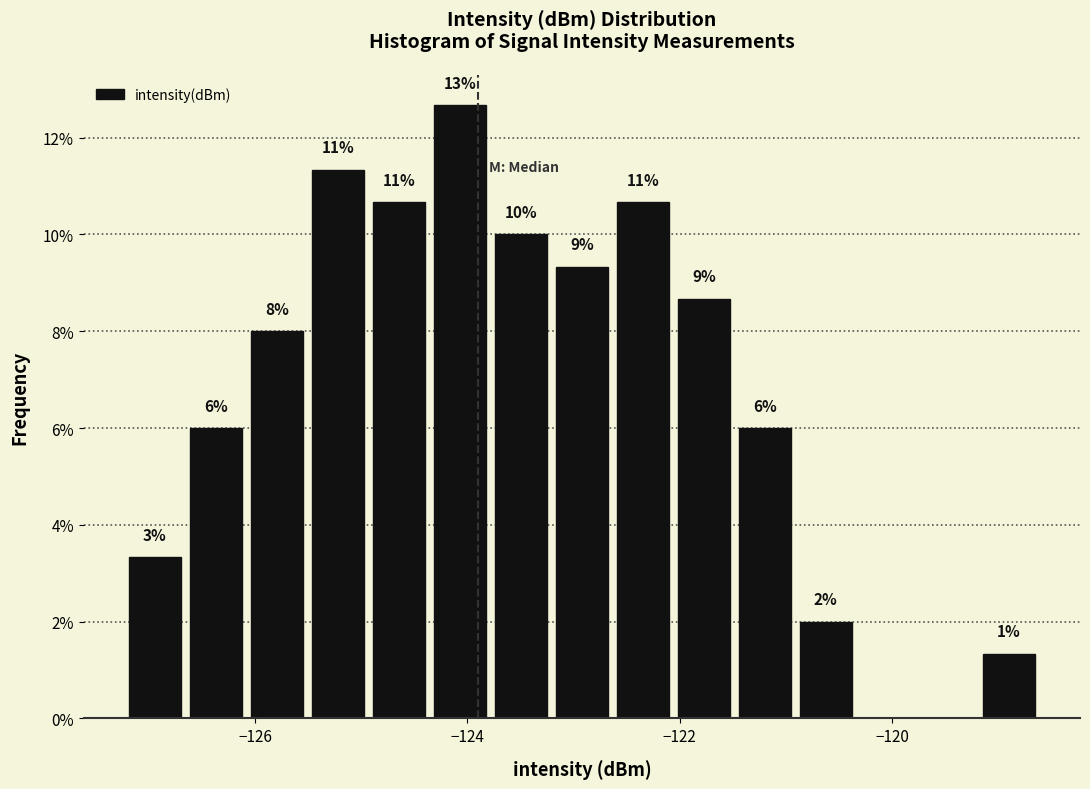

Read against the x-axis, roughly where is the centre of the tallest bar?

-124.0